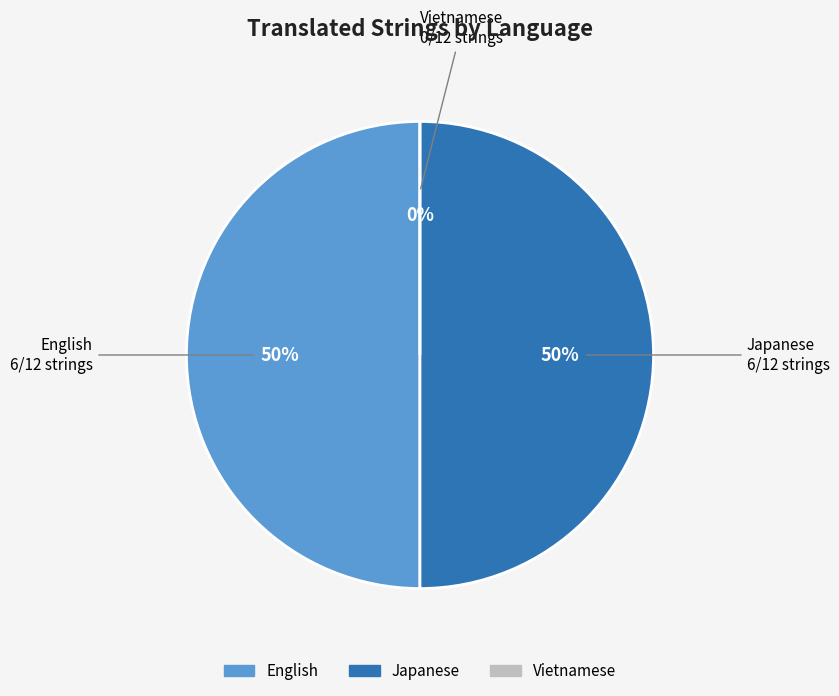

What is the total percentage of English and Vietnamese?

50.0%